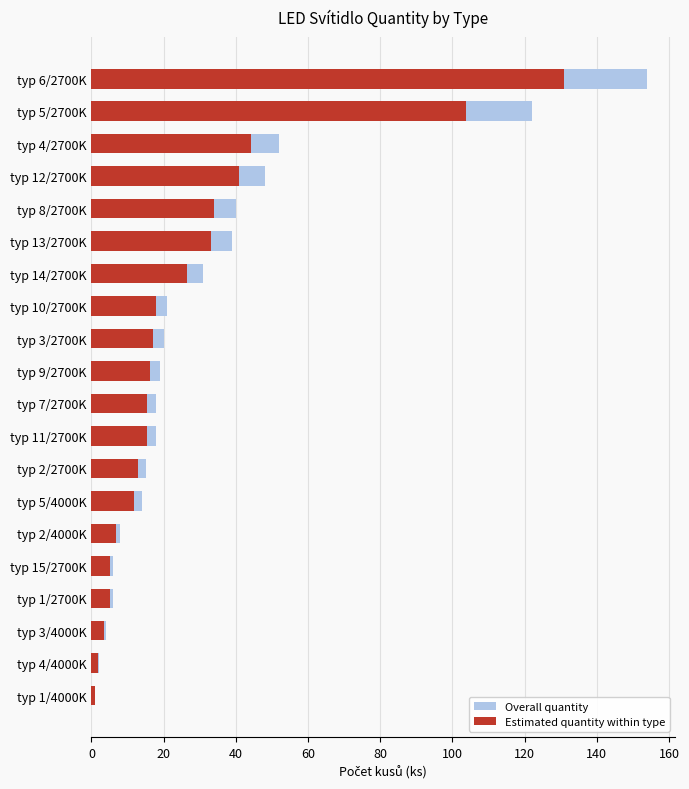

List the series in order of their peak value, highest first.

Overall quantity, Estimated quantity within type